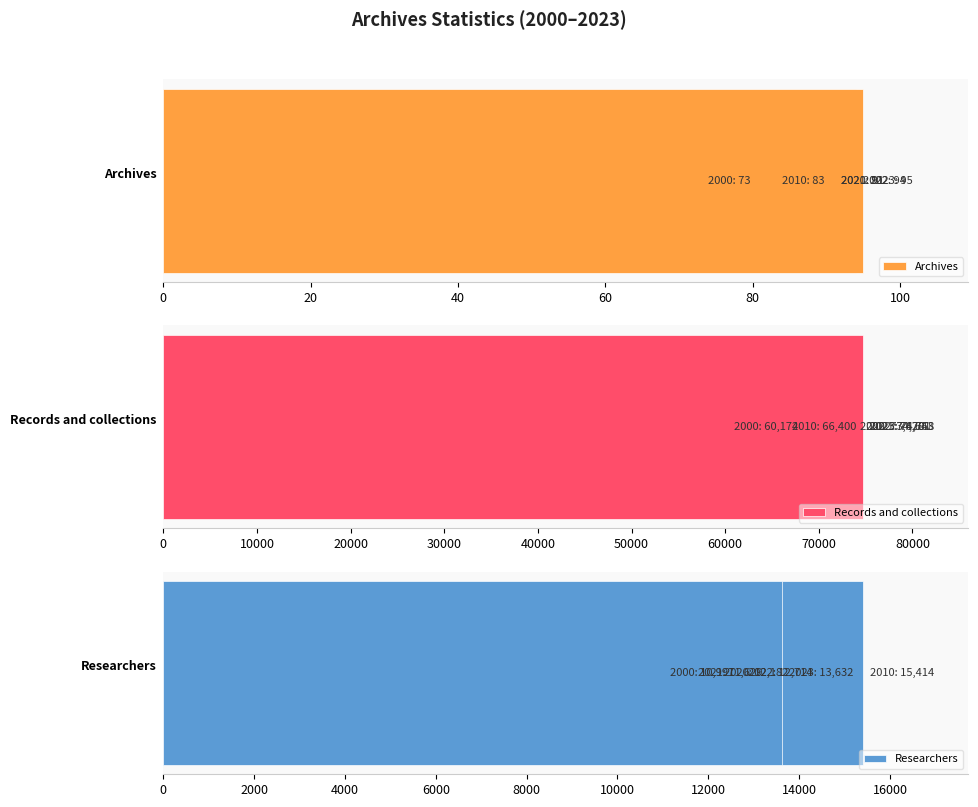

What is the total value across all series at 40?

85943